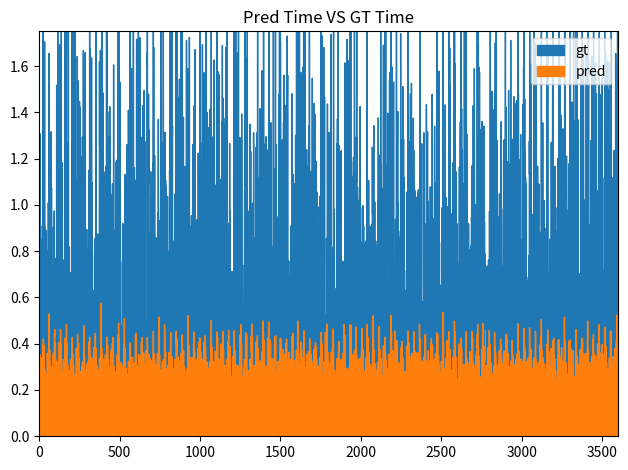

What is the sum of the gt values at 19 and 21?

1.8